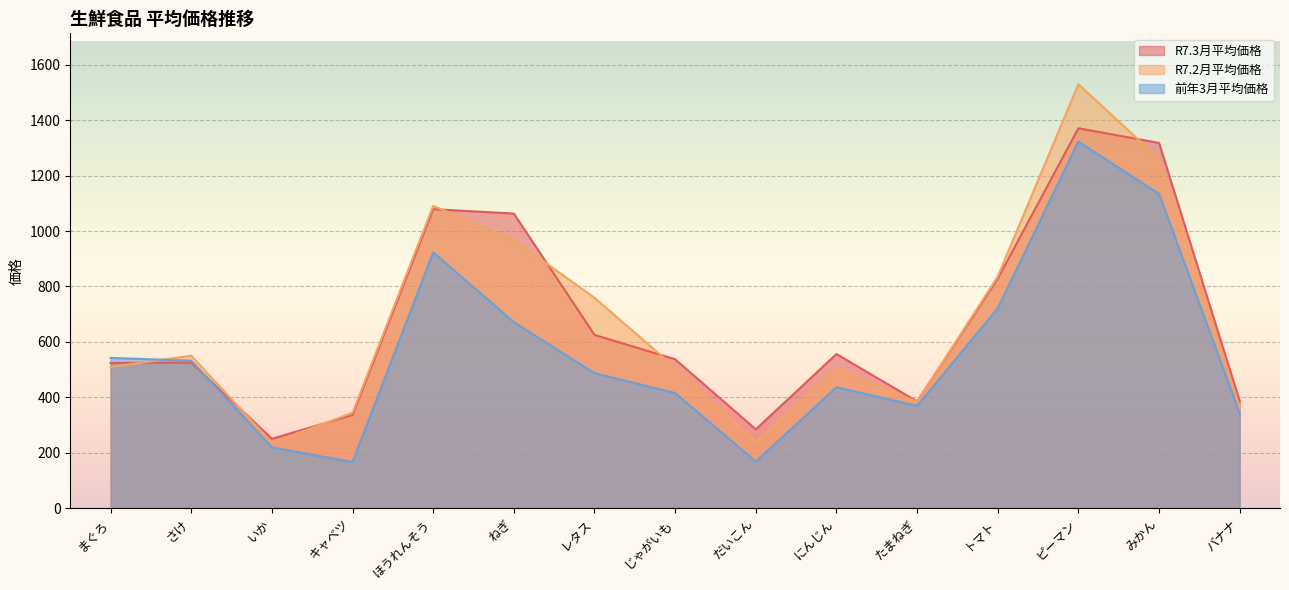

Where is R7.3月平均価格 nearest to the value 810?

トマト